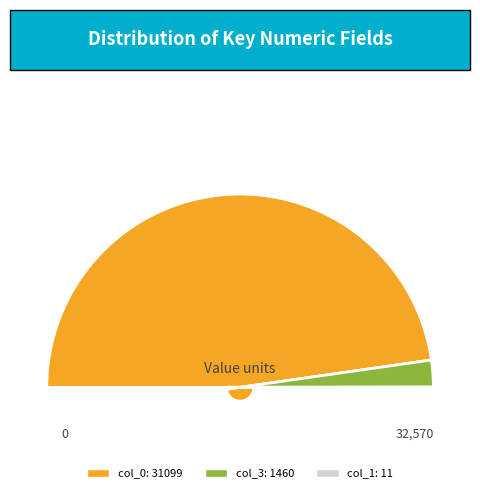

Count the number of slices in the pie.

3